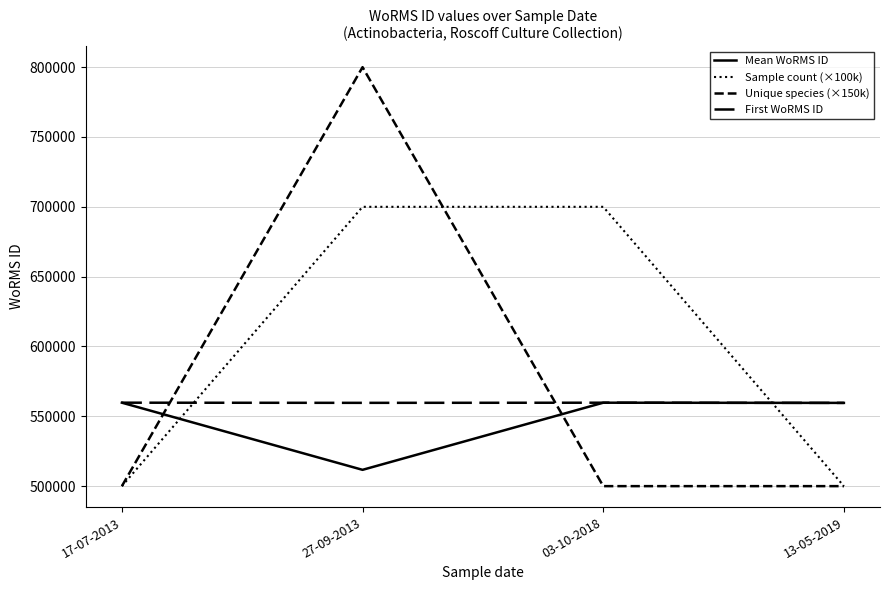

Does the chart display data point markers on the line(s)?

No